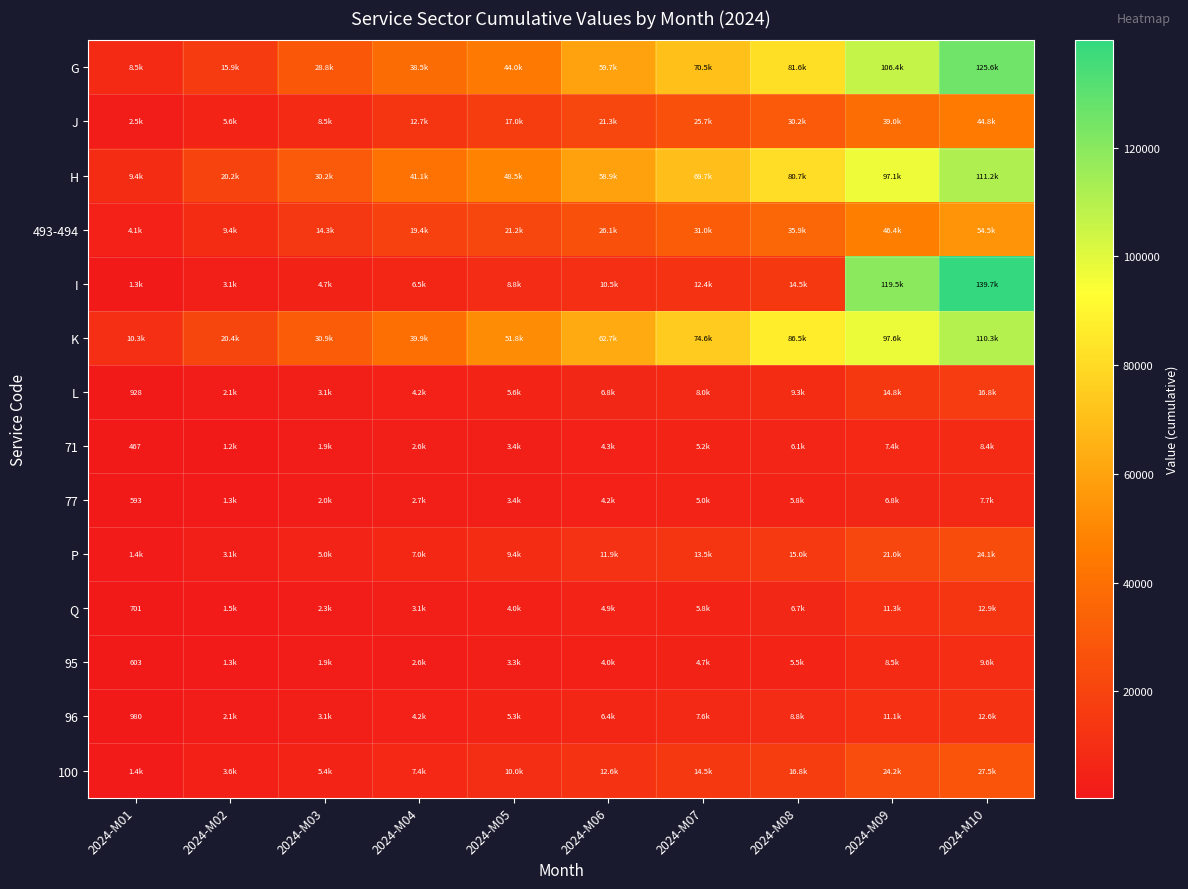

At which label does J reach its minimum?

2024-M01